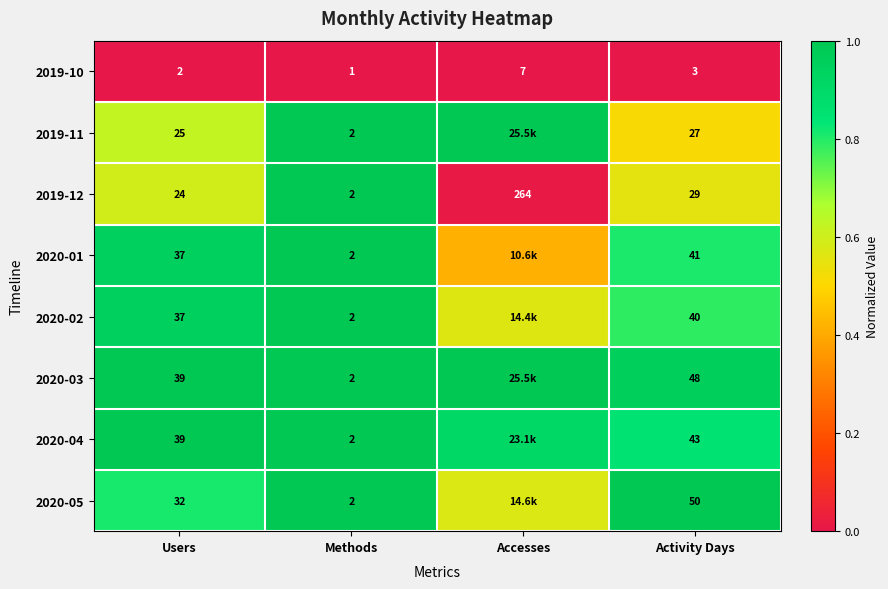

List the labels in order of 2019-10 value, largest first.

Accesses, Activity Days, Users, Methods